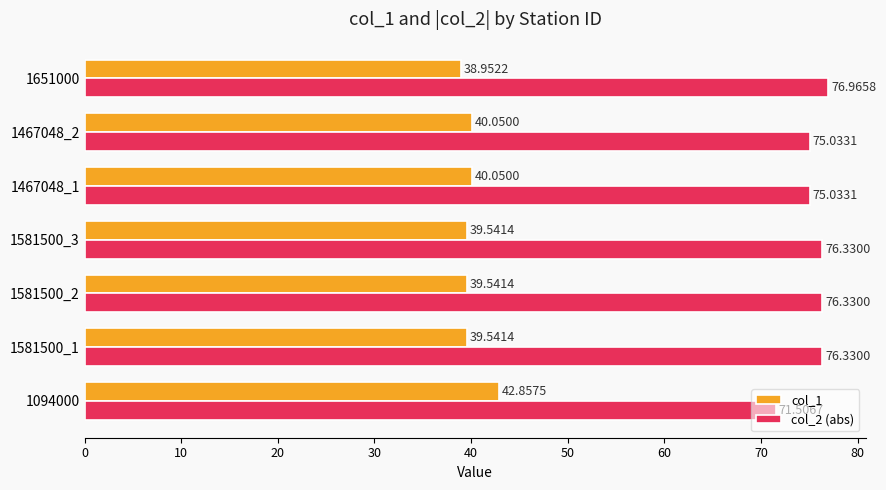

Which series has the widest spread of values?

col_2 (abs)